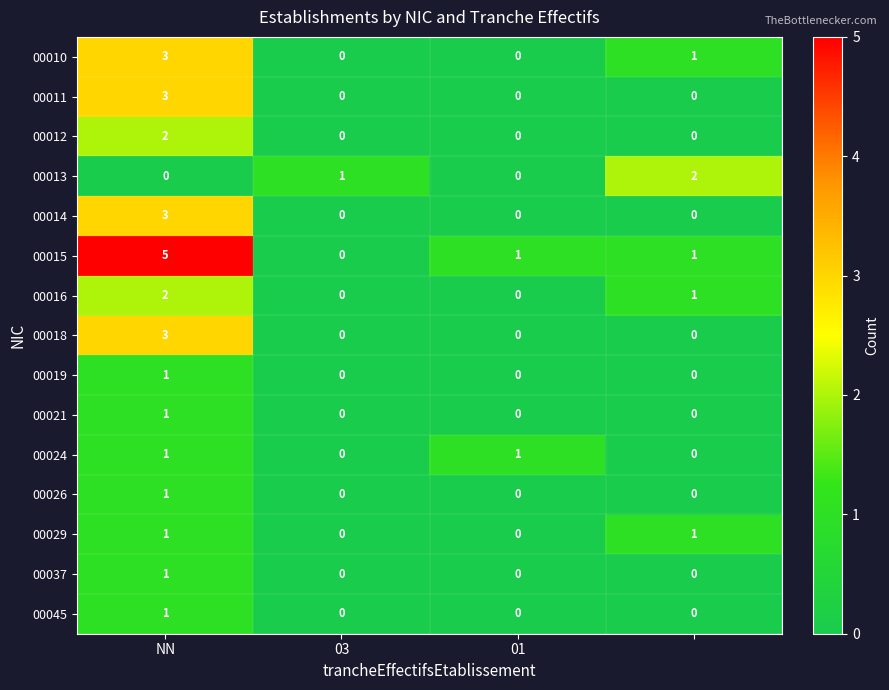

What is the difference between the maximum and minimum values in the 00018 series?

3